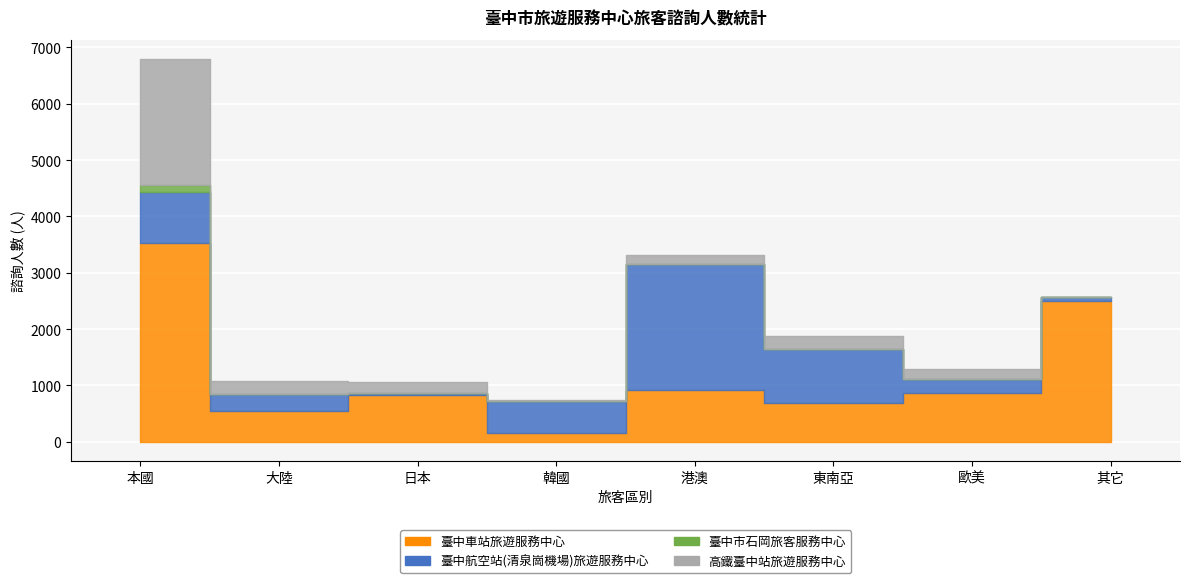

True or false: 臺中航空站(清泉崗機場)旅遊服務中心 has a value of 303 at 大陸.

True